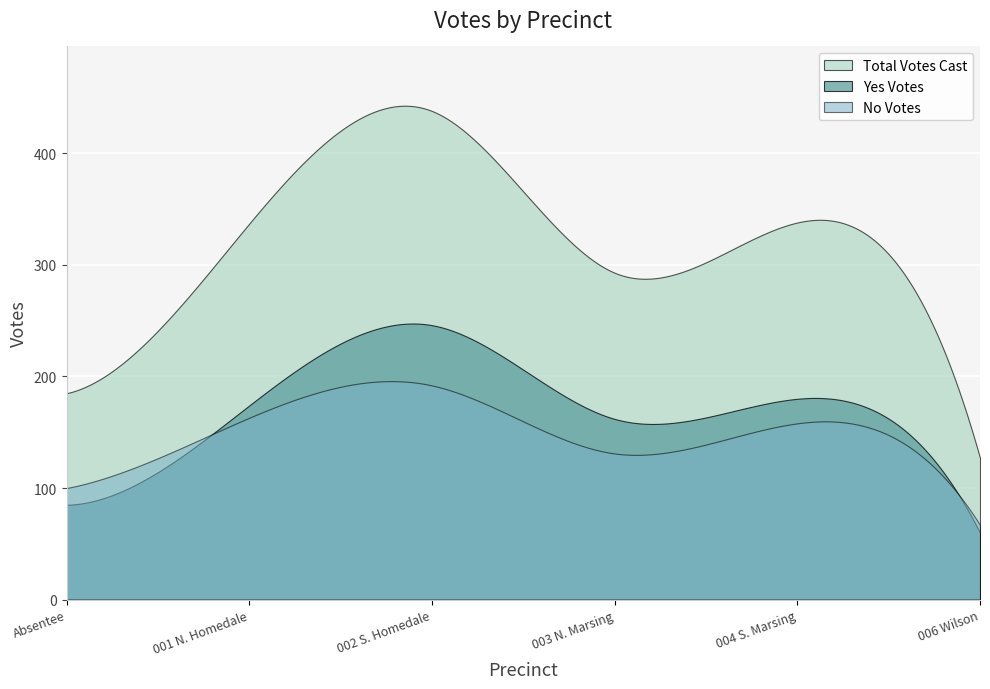

What is the approximate value of Total Votes Cast at 001 N. Homedale, to the nearest 5?

335